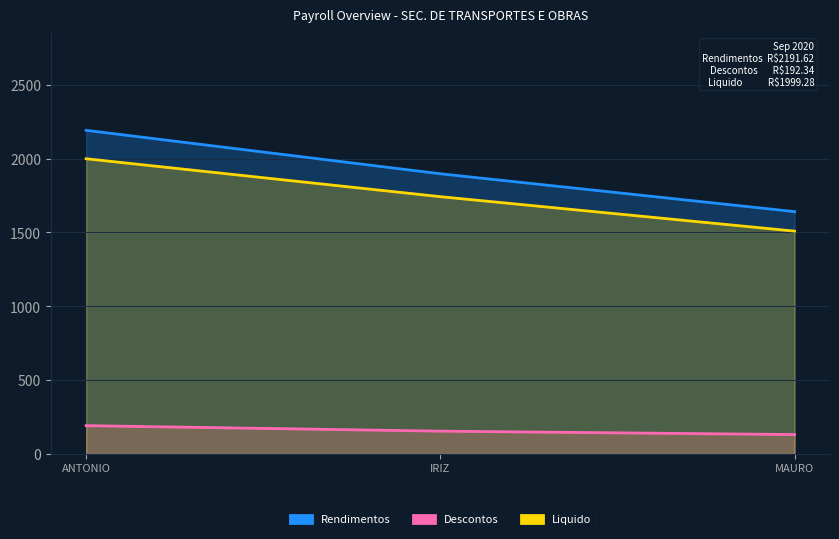

Which series has the widest spread of values?

Rendimentos